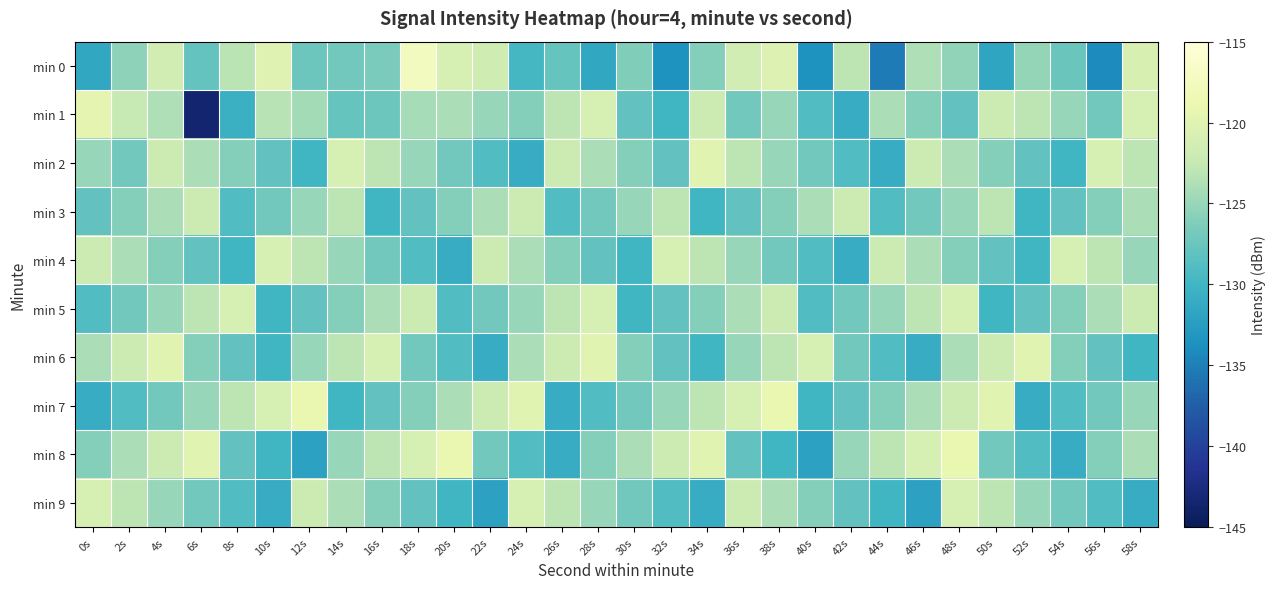

What is the minimum value shown in the chart?

-143.5